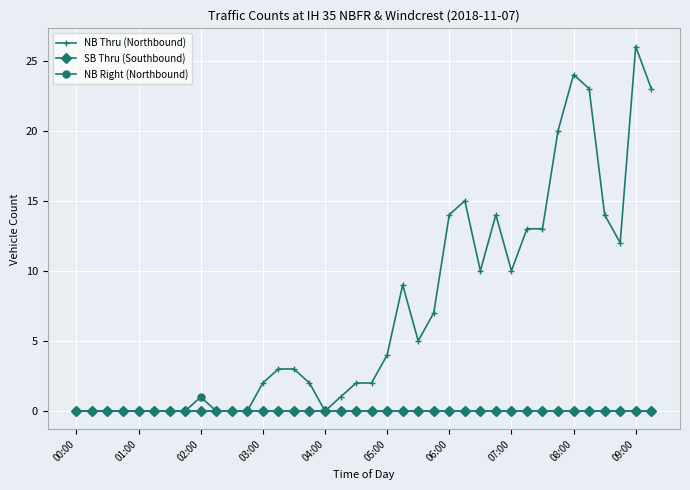

Which series has the largest total across all categories?

NB Thru (Northbound)